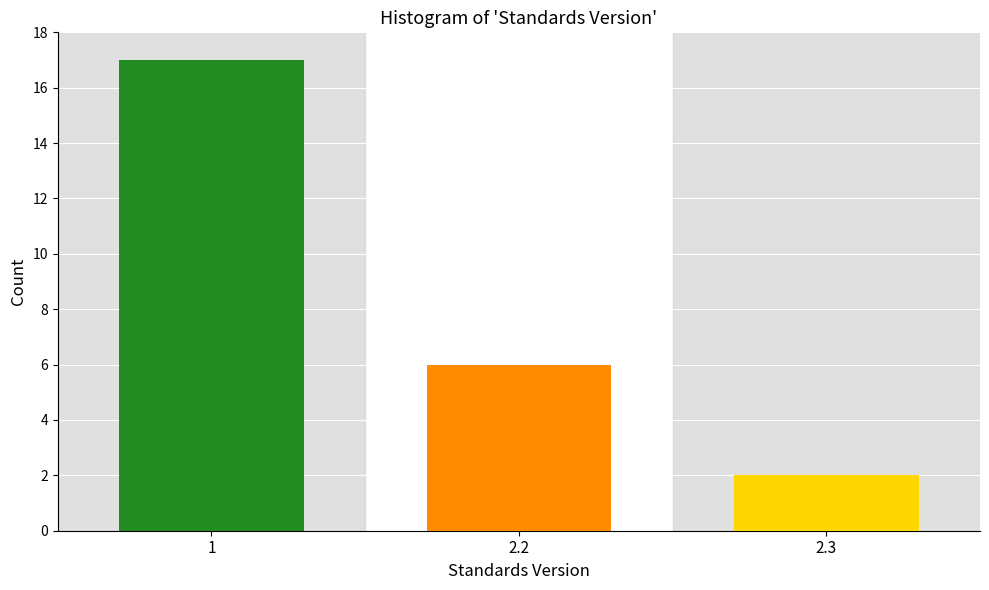

Reading left to right, extract all data points from this chart.

17	6	2